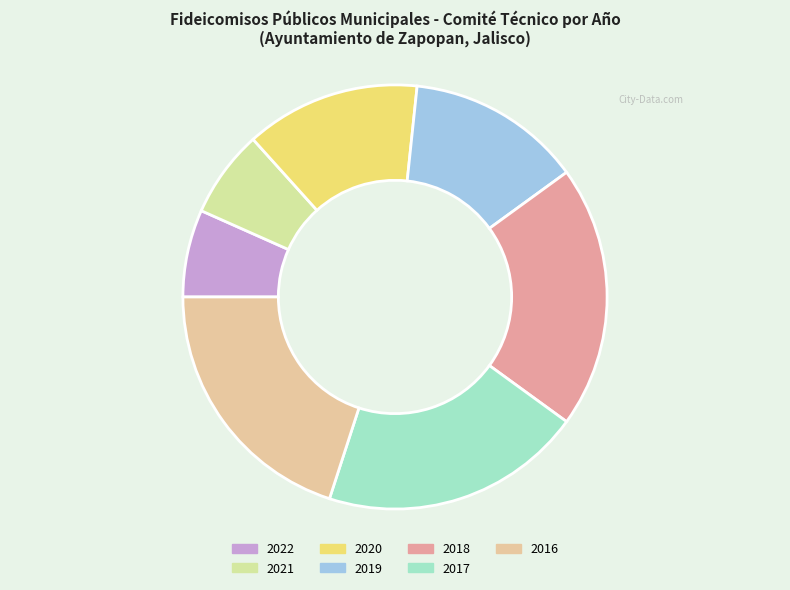

How many segments does this pie chart have?

7